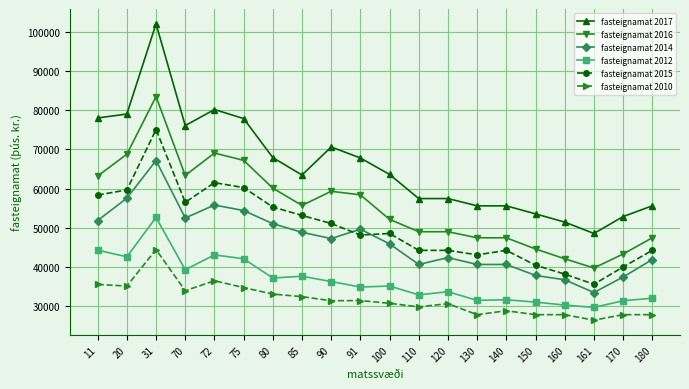

Is the value of fasteignamat 2010 at 75 greater than the value of fasteignamat 2016 at 170?

No